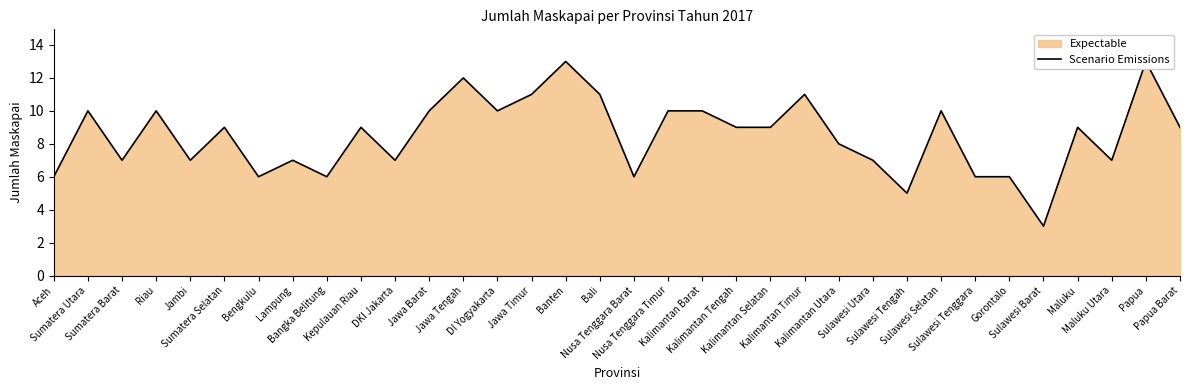

Reading right to left, list all the values displayed in this chart.

9	13	7	9	3	6	6	10	5	7	8	11	9	9	10	10	6	11	13	11	10	12	10	7	9	6	7	6	9	7	10	7	10	6